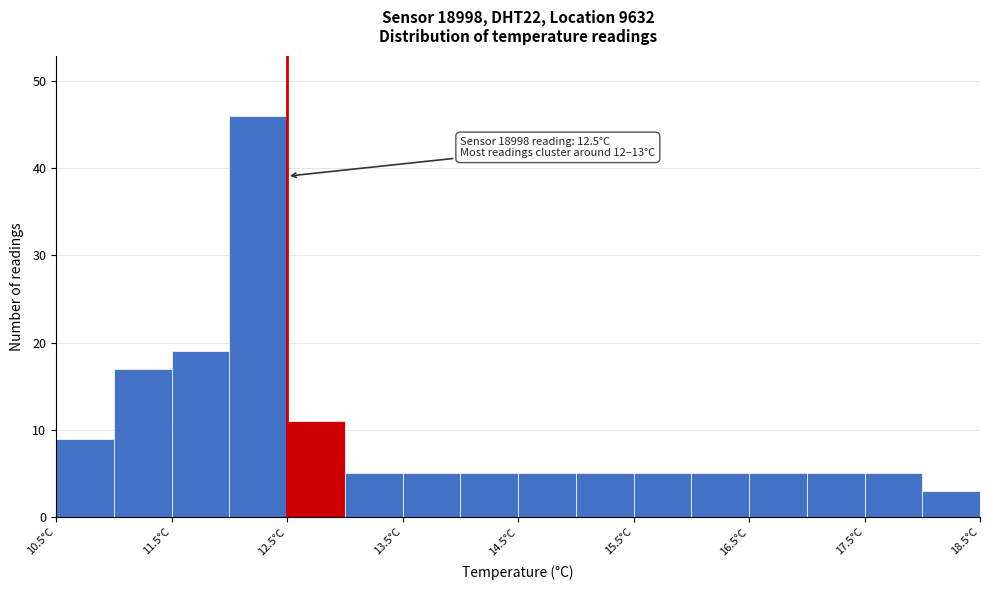

Which range on the x-axis has the tallest bar?

12.0 to 12.5